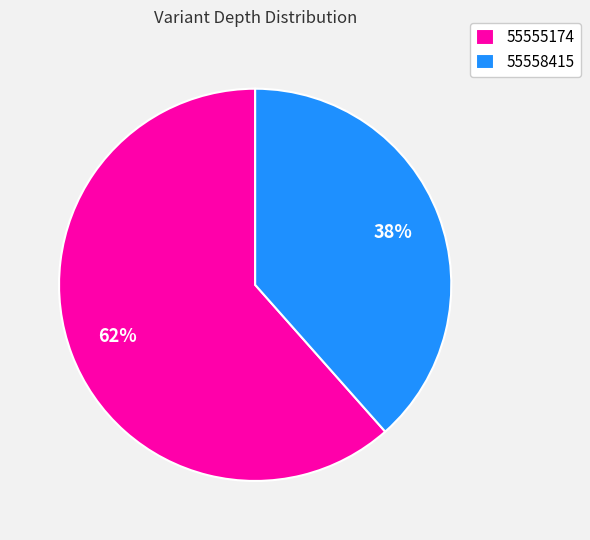

What is the majority slice?

55555174